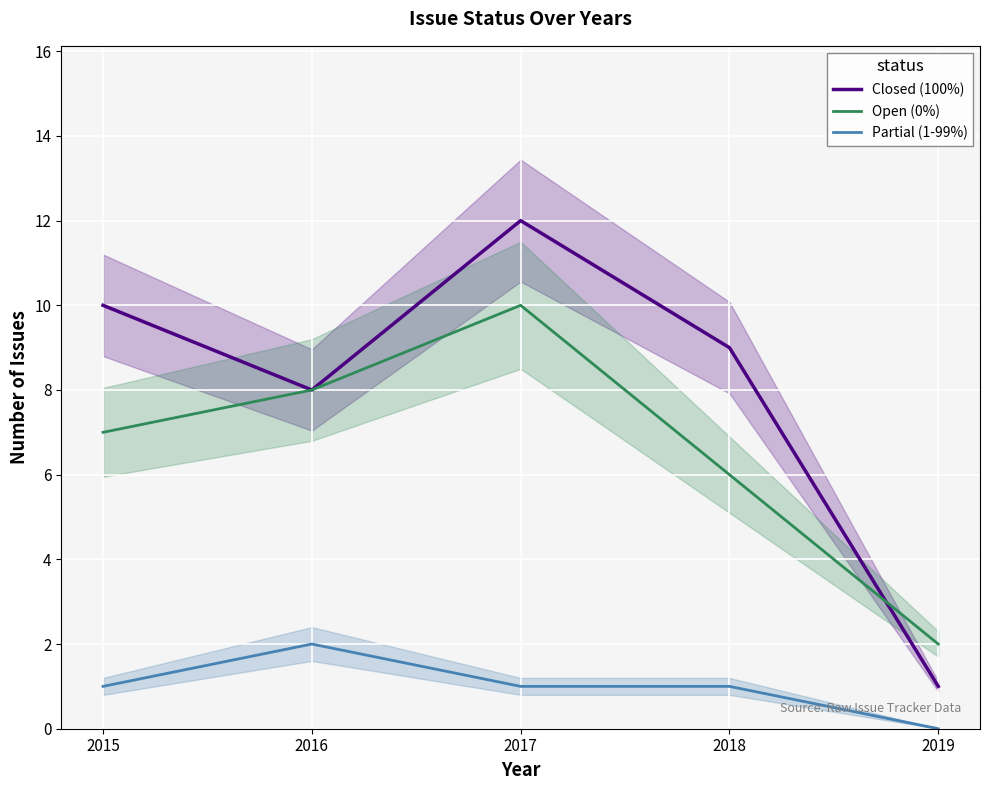

The value of Closed (100%) at 2015 is 10. True or false?

True